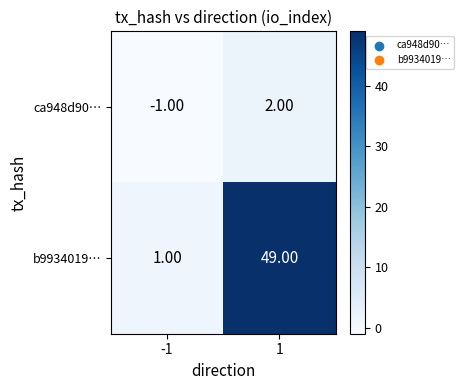

At -1, list the series in order from smallest to largest.

ca948d90…, b9934019…